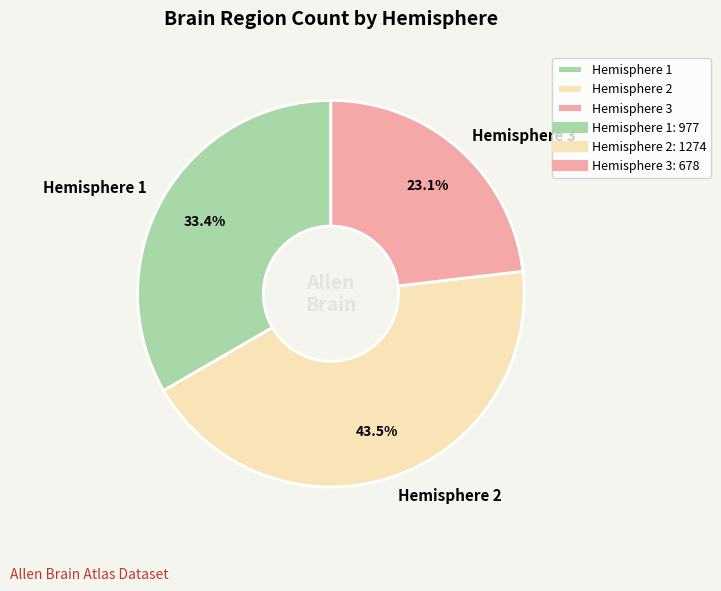

Which has a higher value, Hemisphere 3 or Hemisphere 2?

Hemisphere 2